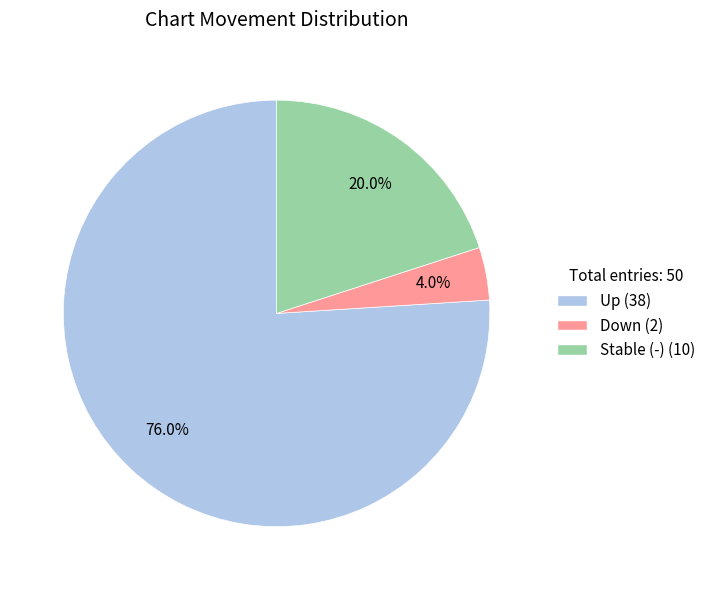

Is there a majority slice in this chart?

Yes